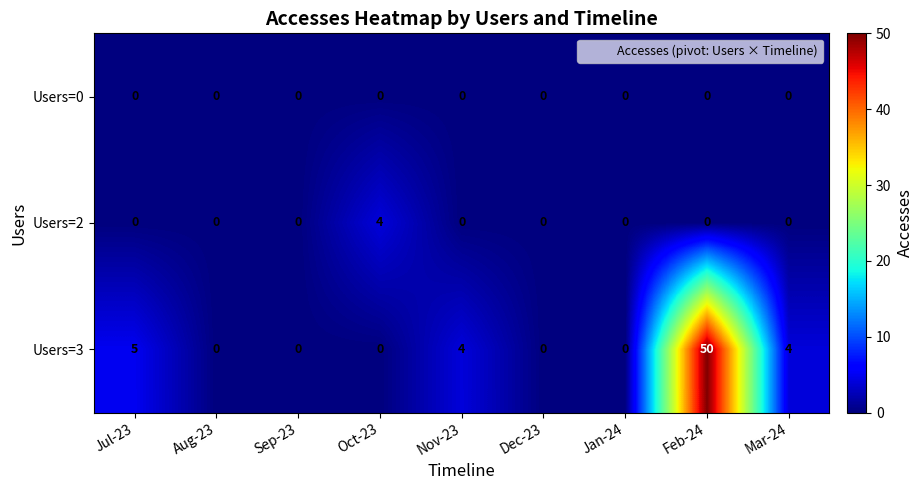

Which series has the widest spread of values?

Users=3